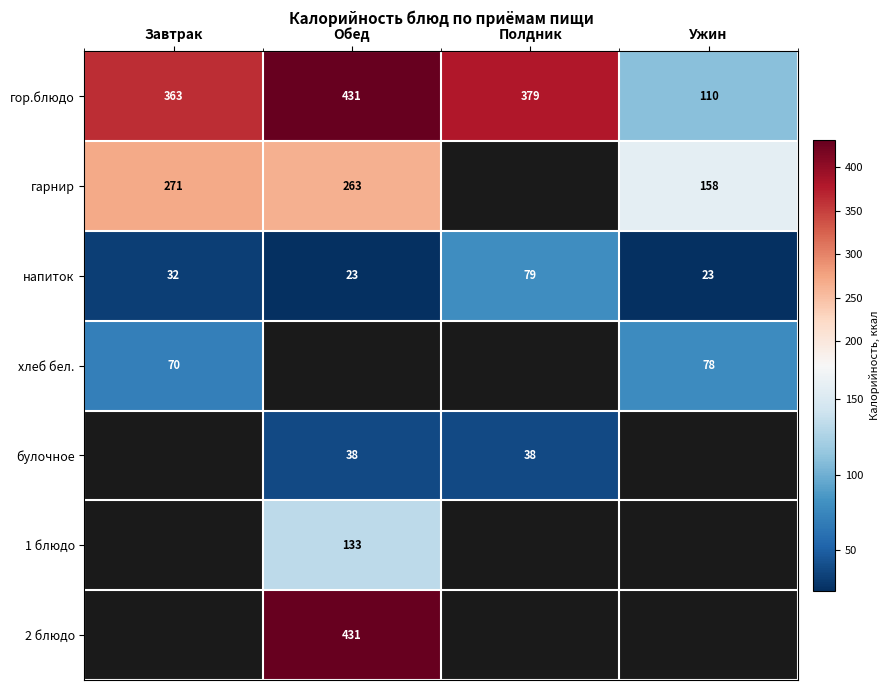

List the labels in order of гор.блюдо value, smallest first.

Ужин, Завтрак, Полдник, Обед